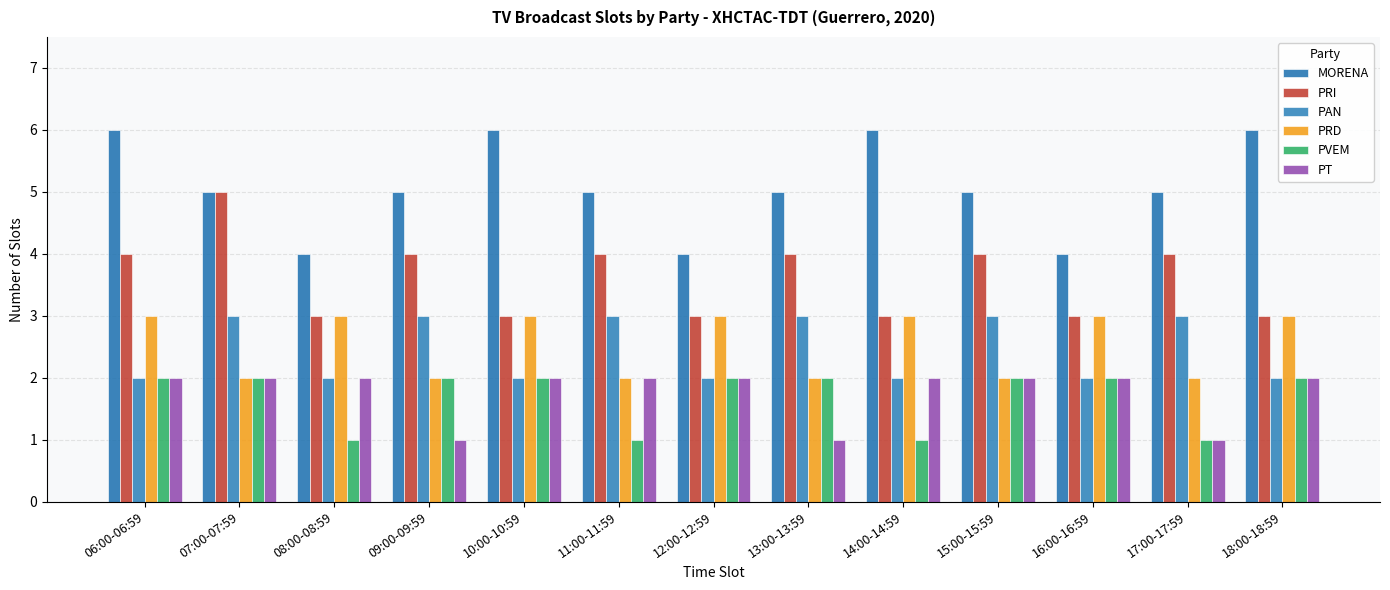

What is the difference between the maximum and minimum values in the PAN series?

1